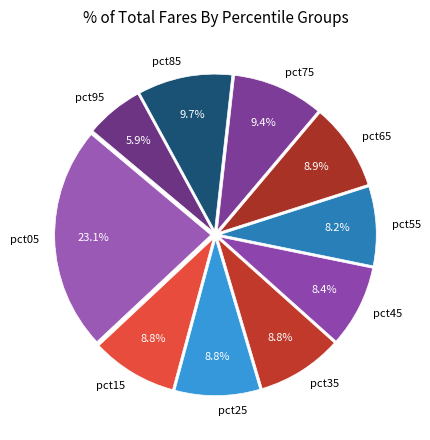

The pct45 slice represents 8% of the pie. True or false?

True